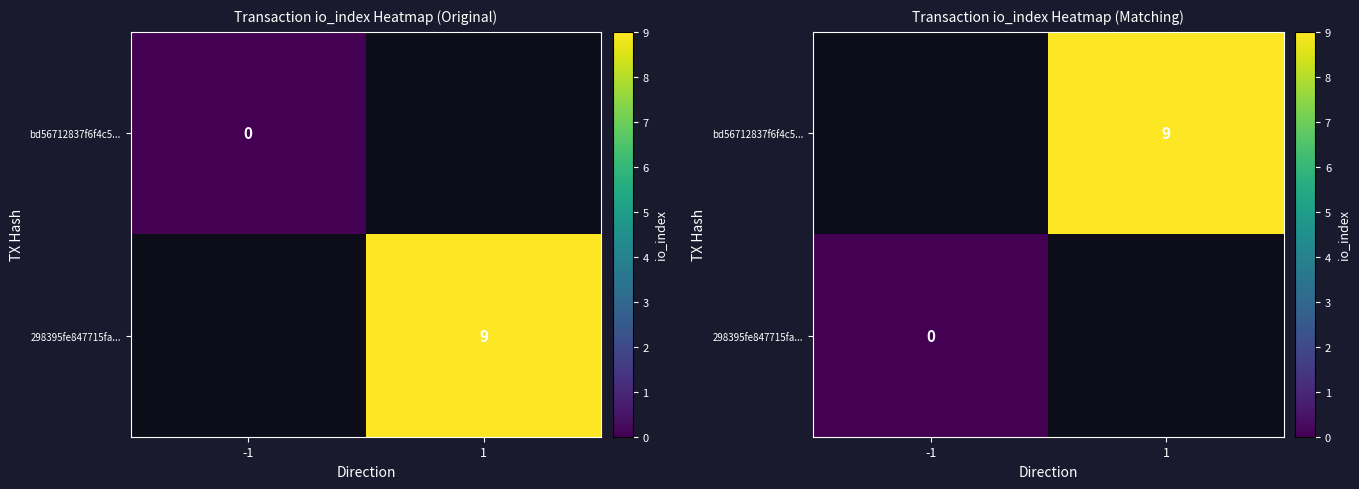

List the series in order of their peak value, highest first.

bd56712837f6f4c5..., 298395fe847715fa...